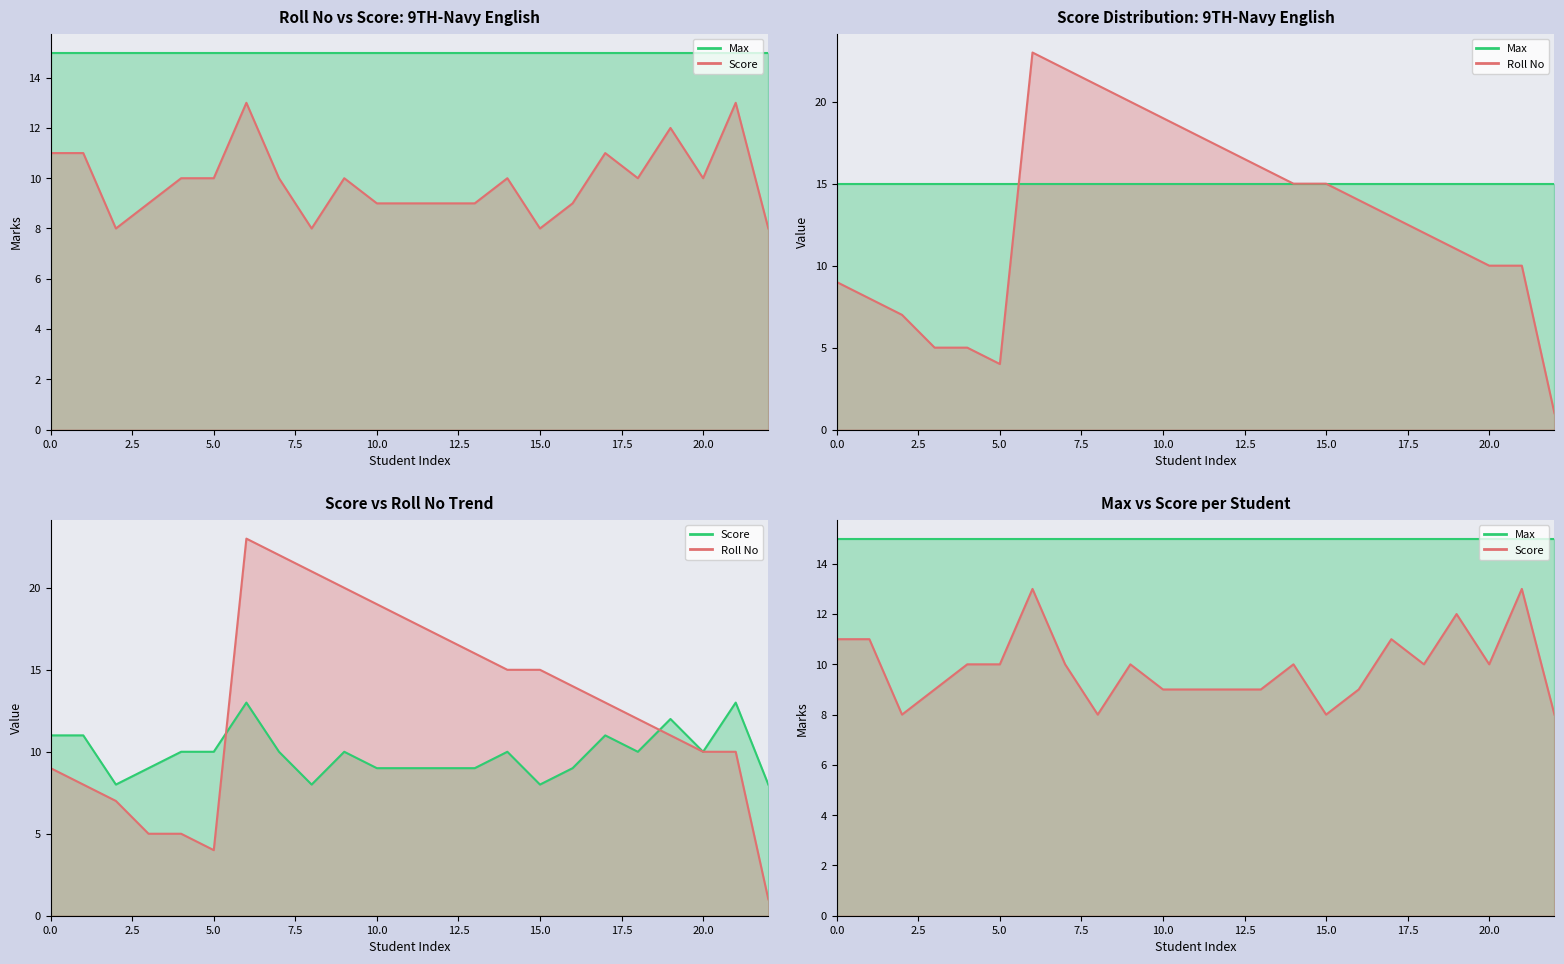

True or false: Score and Max intersect in this chart.

False